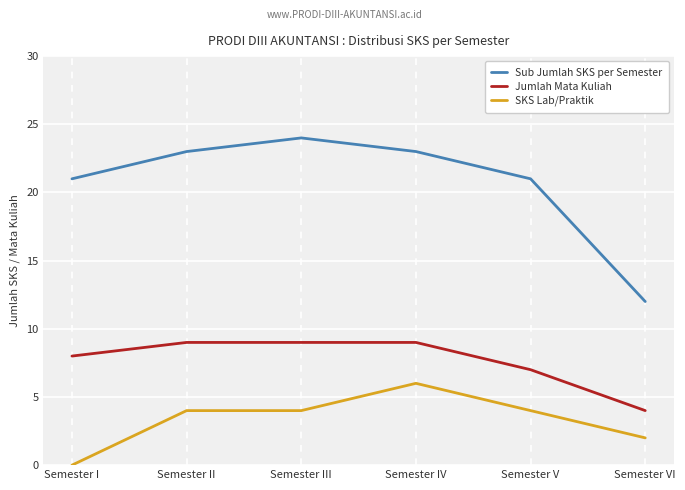

Does the chart display data point markers on the line(s)?

No